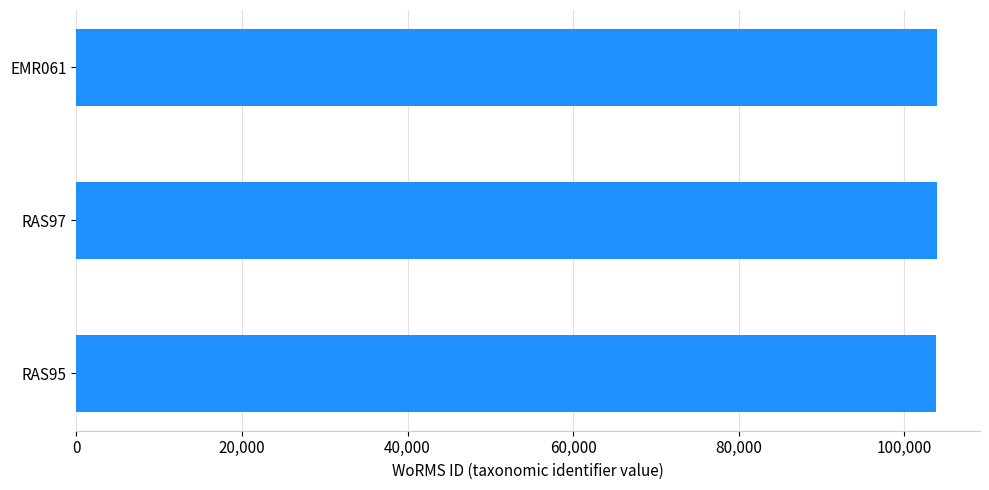

Count the number of data series in this chart.

1